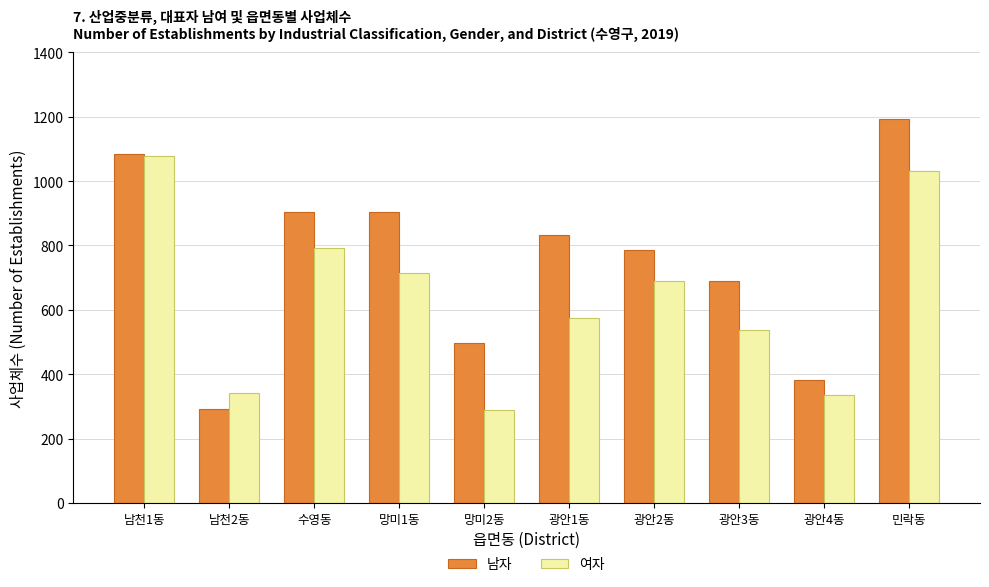

What is the approximate value of 여자 at 민락동?

1032